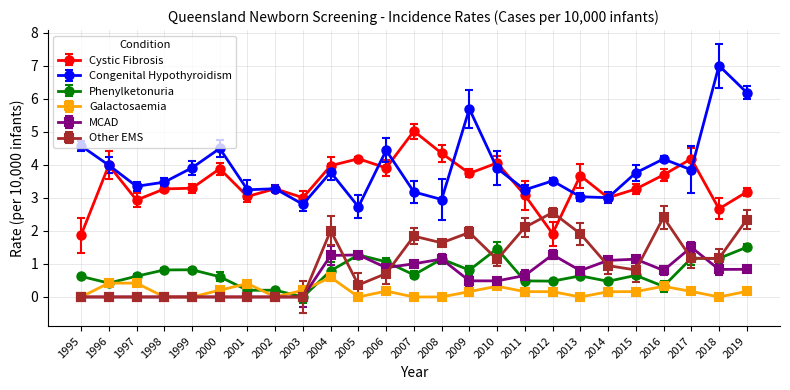

How many distinct data groups are displayed?

6